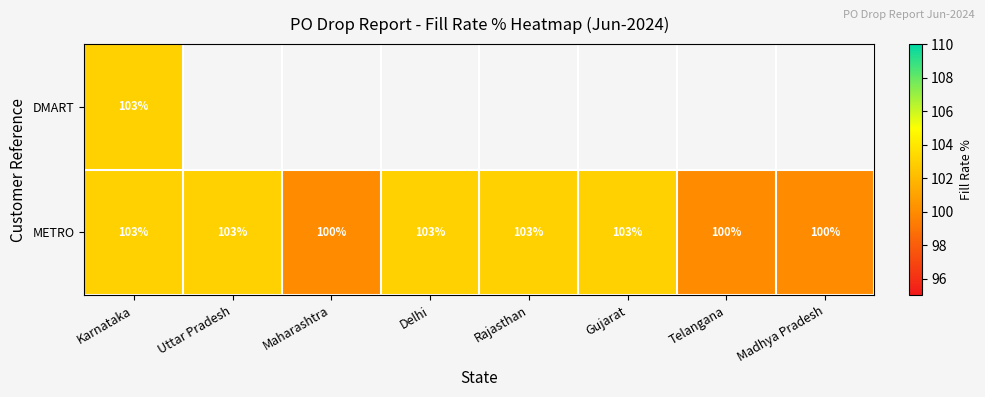

Count the number of data series in this chart.

2